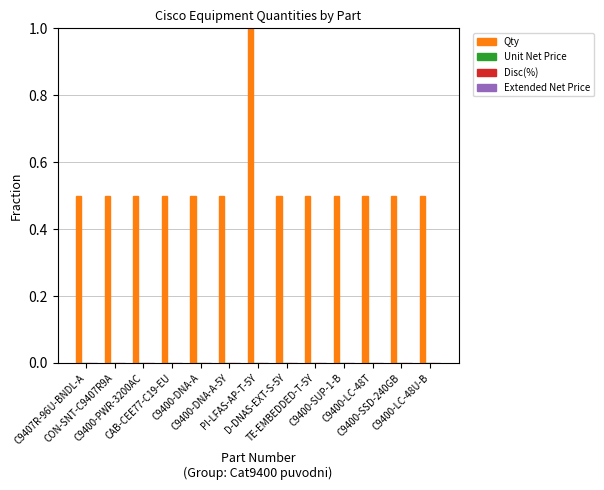

What is the maximum value shown in the chart?

1.0